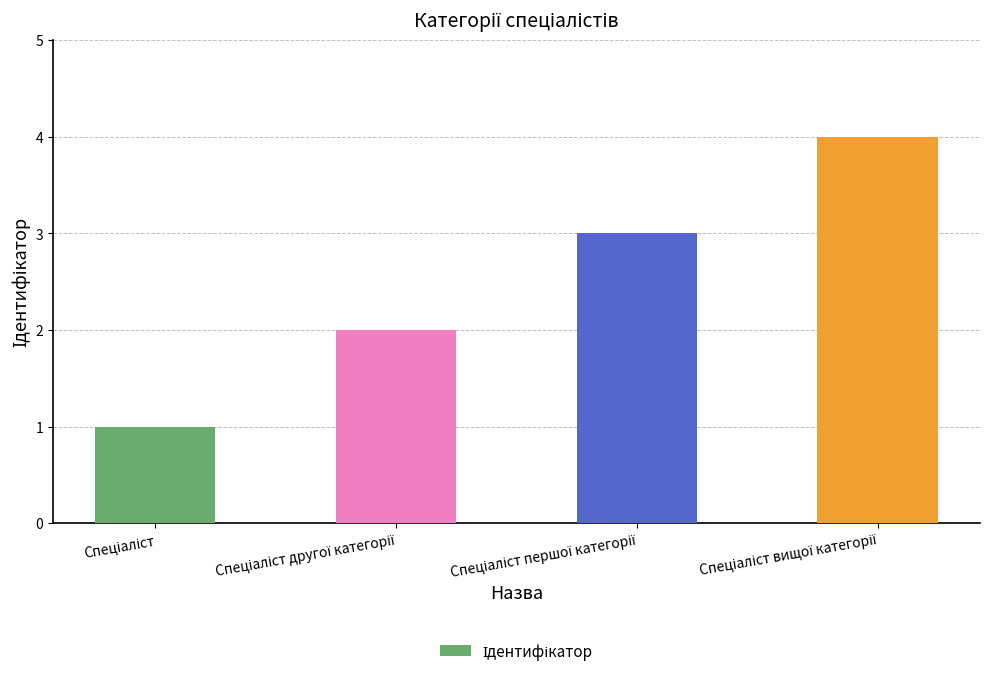

What is the greatest value displayed?

4